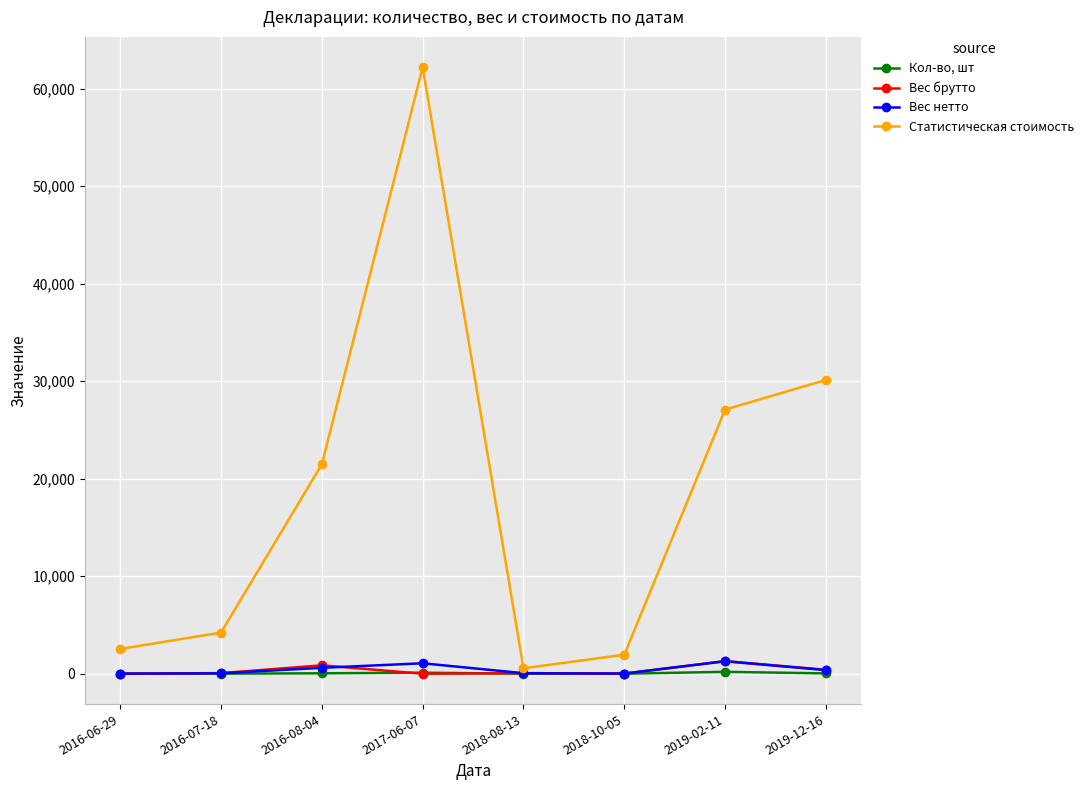

At which category is the sum across all series the highest?

2017-06-07